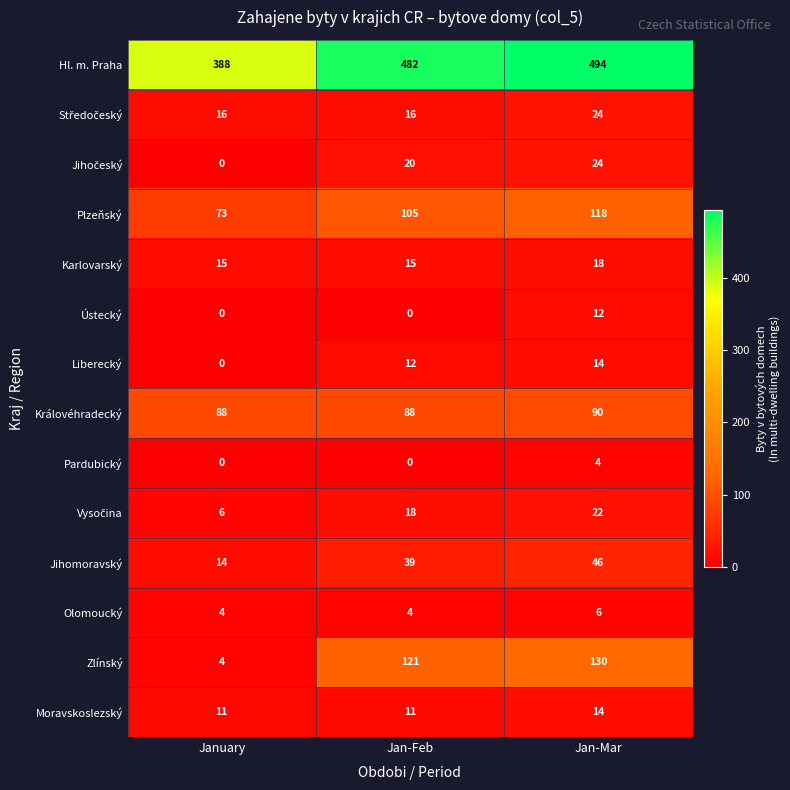

True or false: Olomoucký has a value of 3 at January.

False